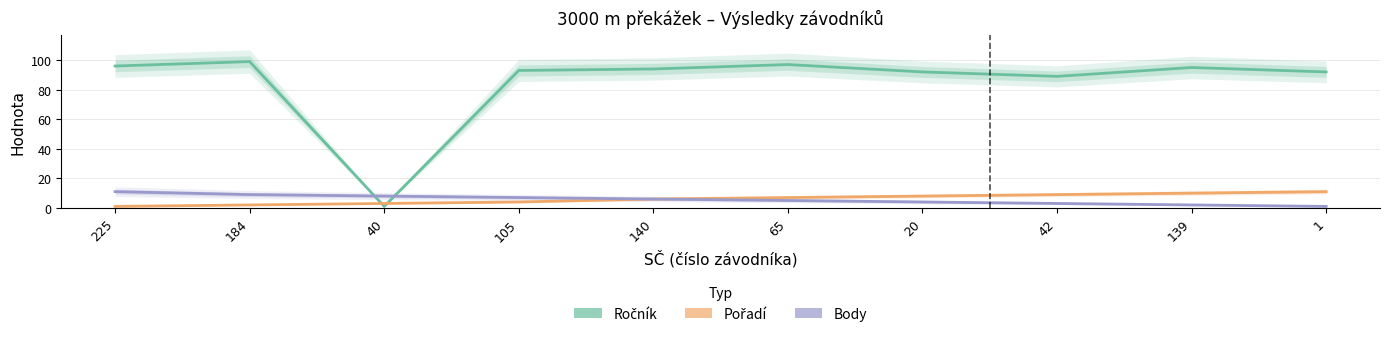

What is the label of the 4th point from the left?

105